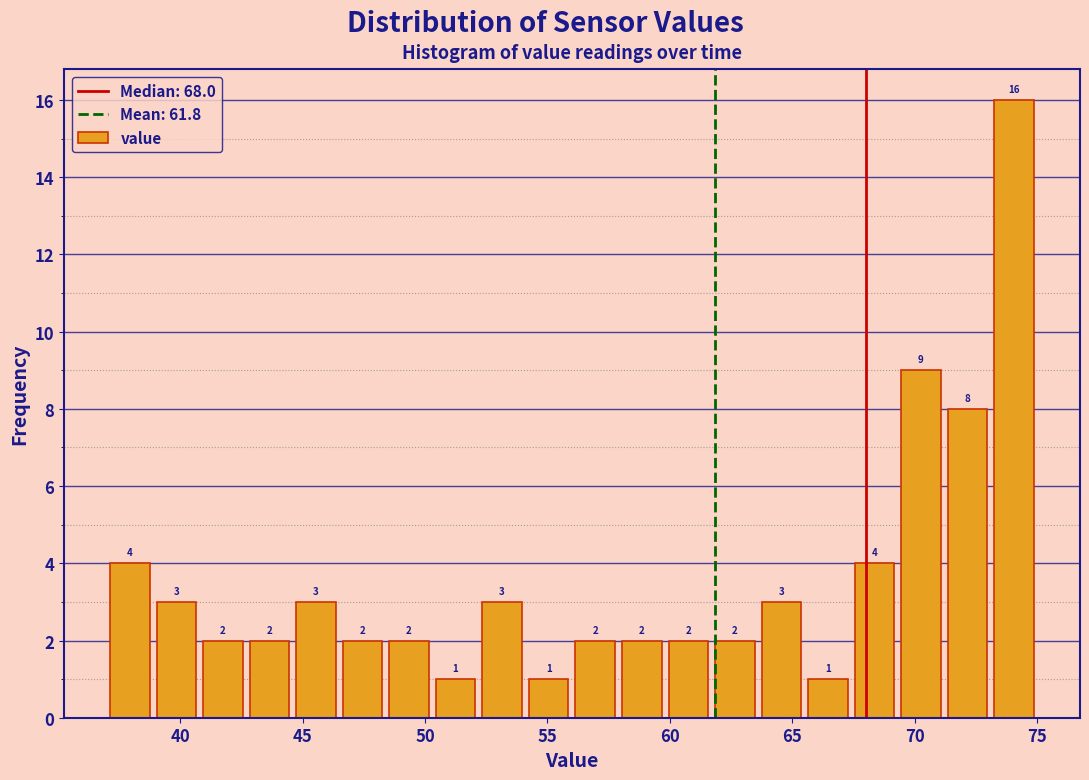

Read against the x-axis, roughly where is the centre of the tallest bar?

74.0